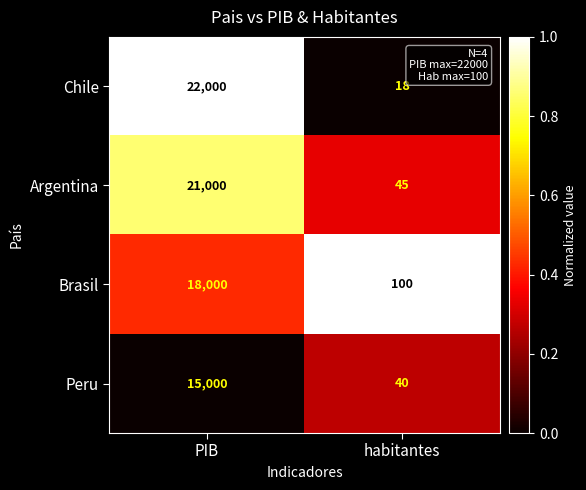

Which label corresponds to the smallest value in the chart?

habitantes